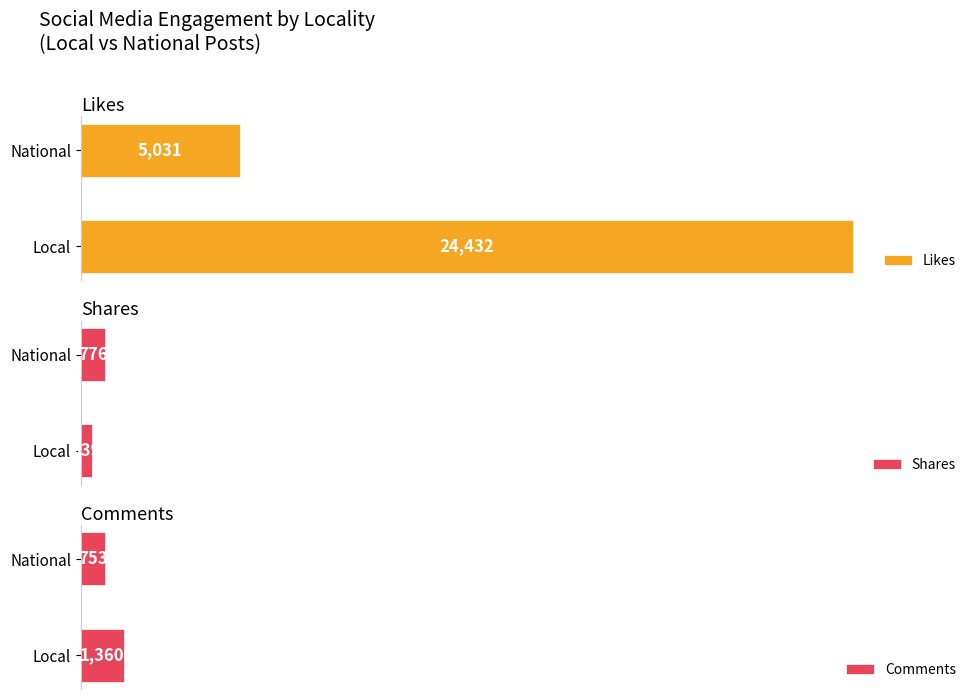

Which category has the highest value in the Shares series?

National